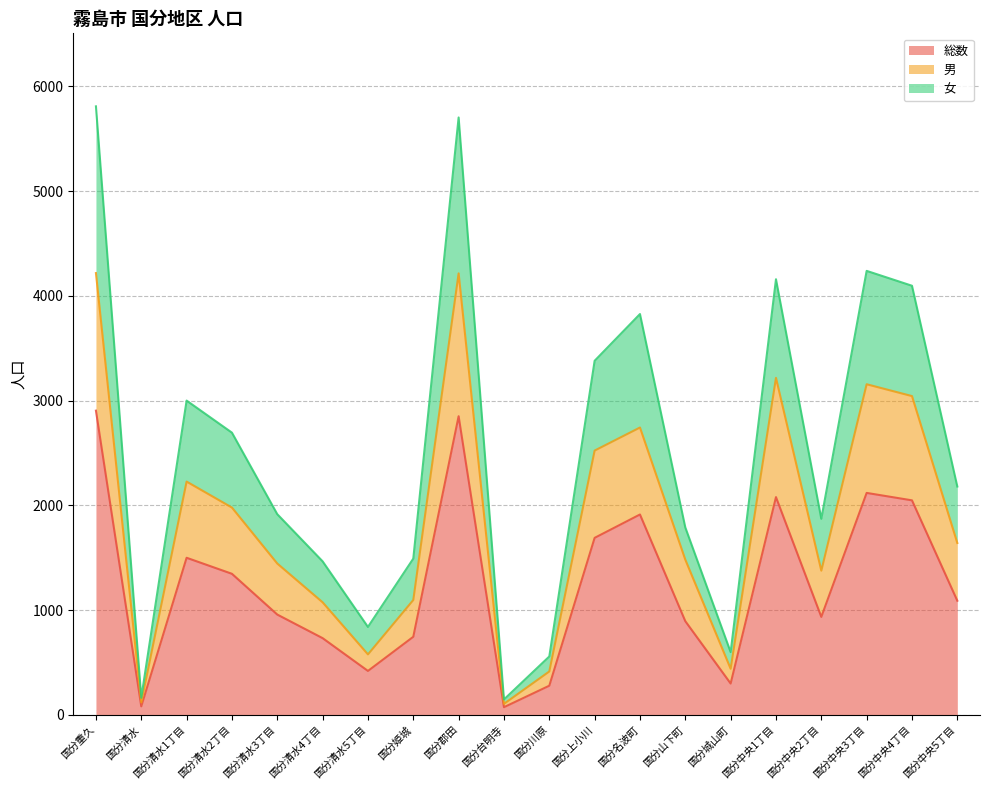

How many data points in 男 are less than 1641?

10